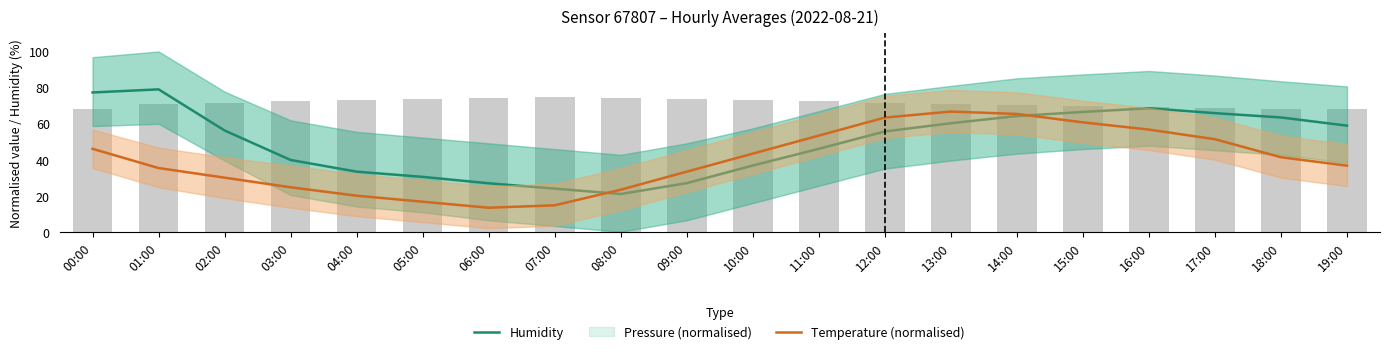

How many values in the Temperature (normalised) series exceed 41?

10